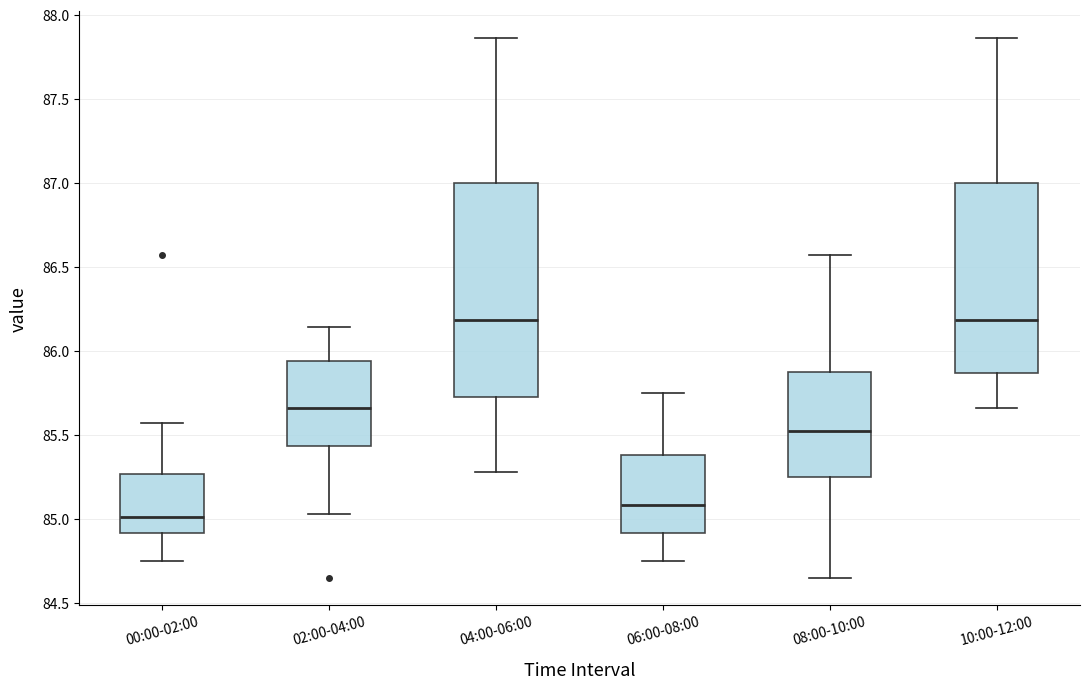

Reading left to right, transcribe this box plot: for each box, give where its median line is, the range the box spans, and where its two whiskers end, as read against the y-axis. The values are not printed on the chart, so give them approximately, as read against the axis.

00:00-02:00: median 85.00, box 84.90 to 85.25, whiskers 84.75 to 85.55
02:00-04:00: median 85.65, box 85.45 to 85.95, whiskers 85.05 to 86.15
04:00-06:00: median 86.20, box 85.75 to 87.00, whiskers 85.30 to 87.85
06:00-08:00: median 85.10, box 84.90 to 85.40, whiskers 84.75 to 85.75
08:00-10:00: median 85.50, box 85.25 to 85.85, whiskers 84.65 to 86.55
10:00-12:00: median 86.20, box 85.85 to 87.00, whiskers 85.65 to 87.85